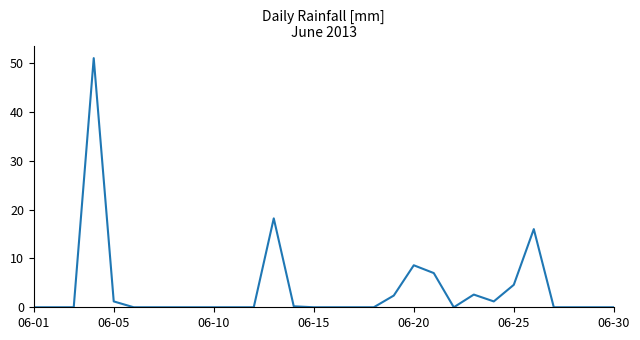

What is the greatest value displayed?

51.0